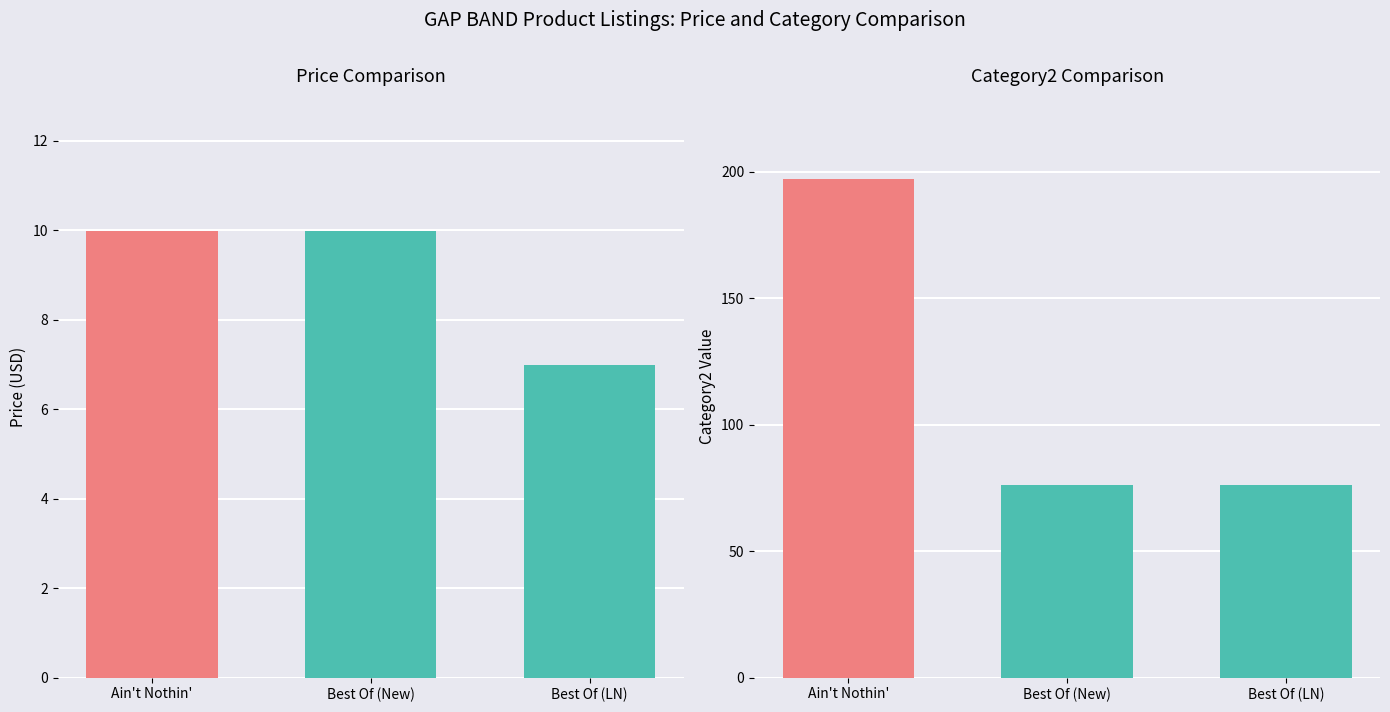

Which series has the widest spread of values?

Category2